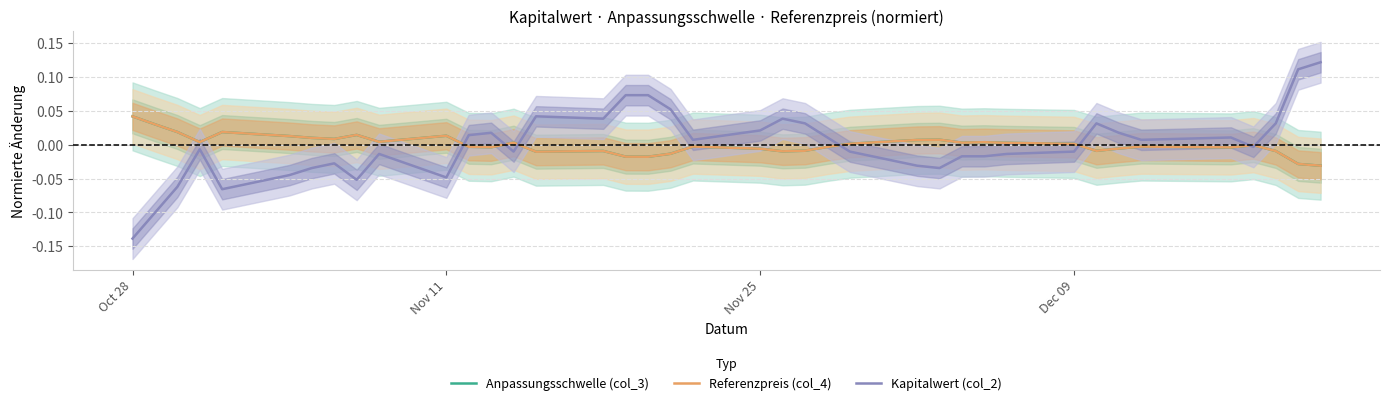

How many interior local valleys does the Anpassungsschwelle (col_3) series have?

10